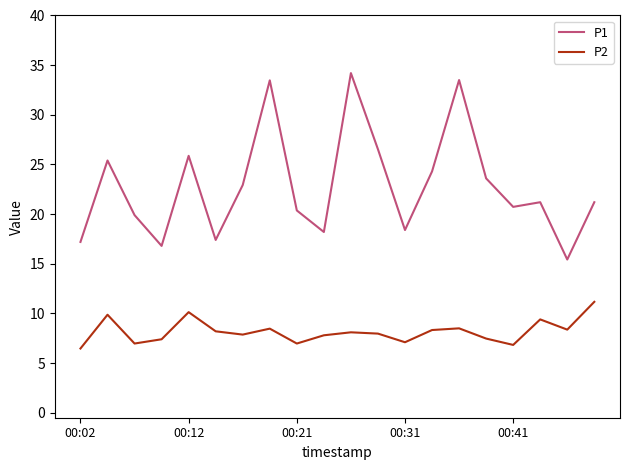

What are all the series names shown in the legend?

P1, P2